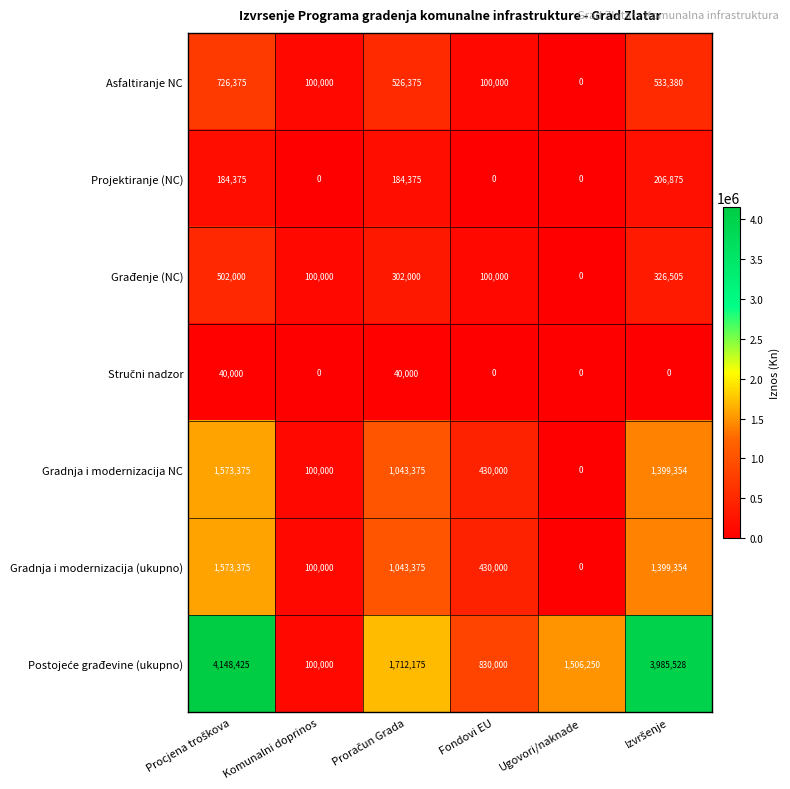

True or false: Projektiranje (NC) has a value of 114197 at Ugovori/naknade.

False